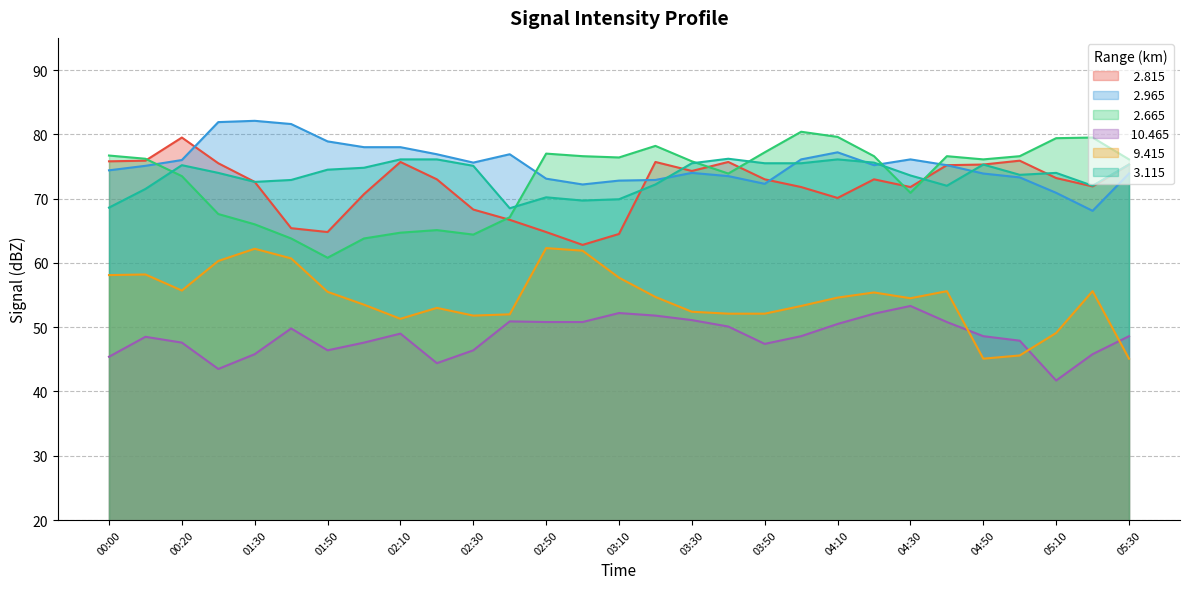

What is the label of the 2nd point from the right?

05:20